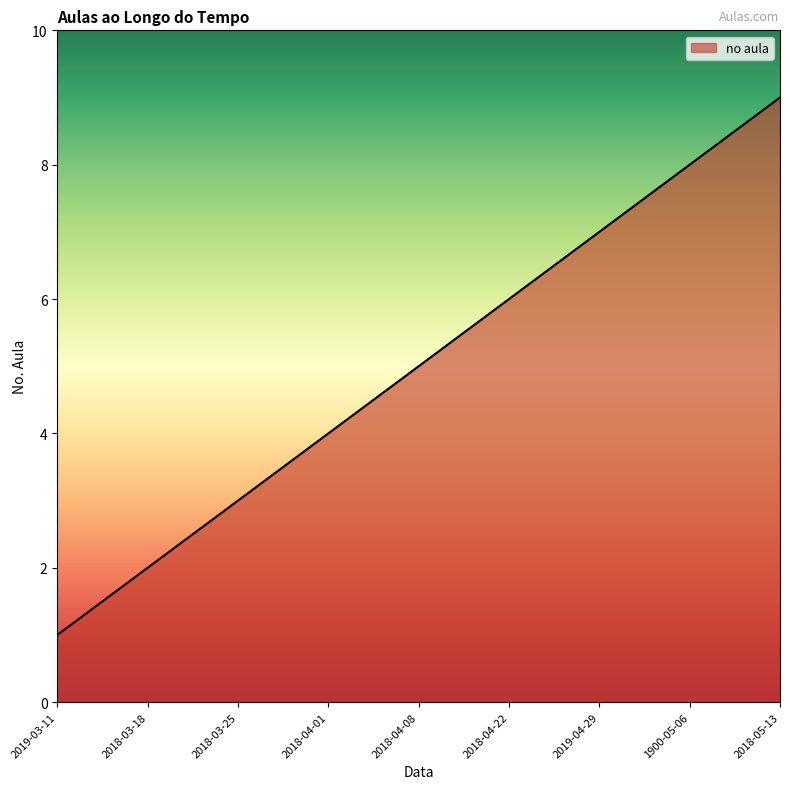

What is the minimum value shown in the chart?

1